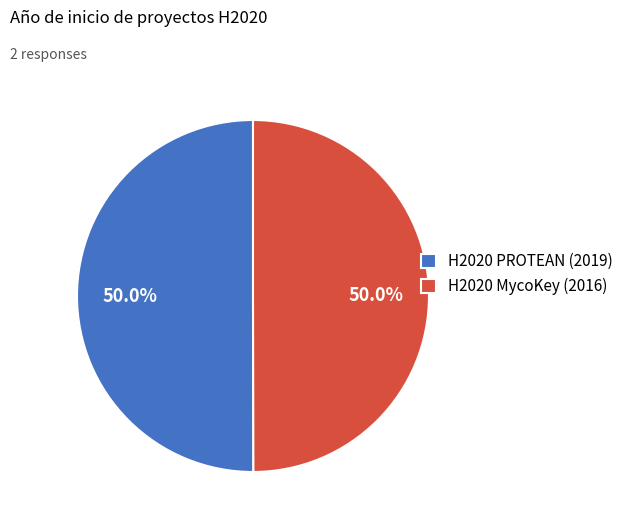

Do H2020 PROTEAN (2019) and H2020 MycoKey (2016) together represent more than half of the pie?

Yes